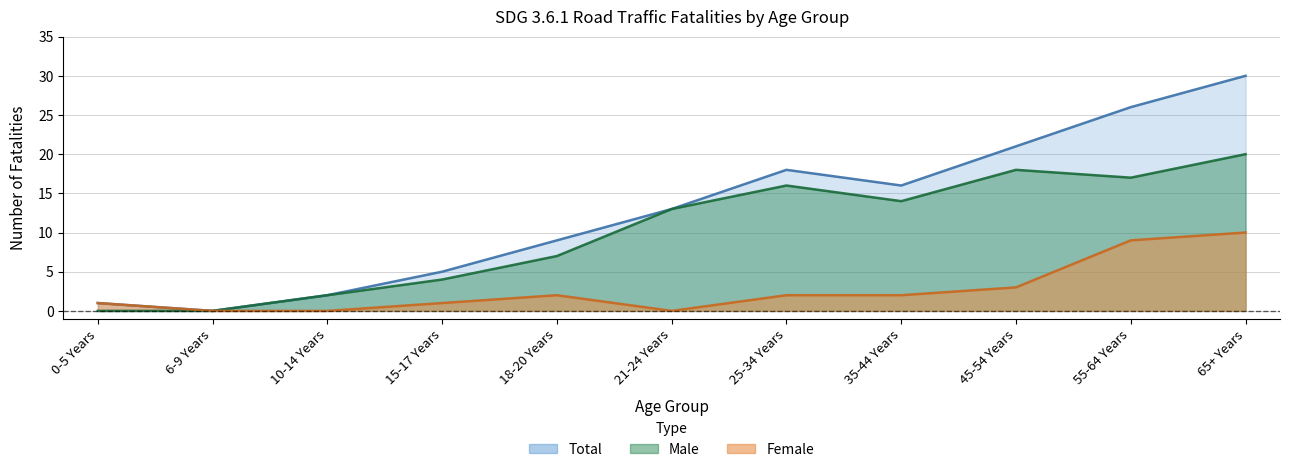

Reading left to right, extract all data points from this chart.

Male: 0	0	2	4	7	13	16	14	18	17	20
Female: 1	0	0	1	2	0	2	2	3	9	10
Total: 1	0	2	5	9	13	18	16	21	26	30